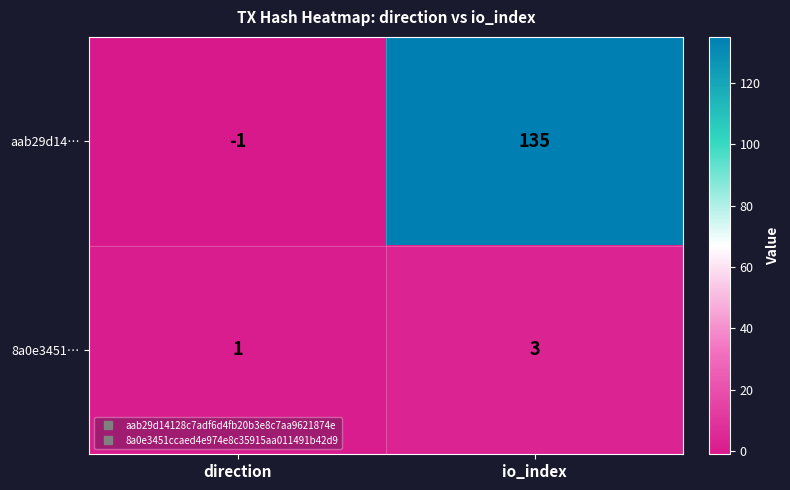

Which series has the largest total across all categories?

aab29d14…